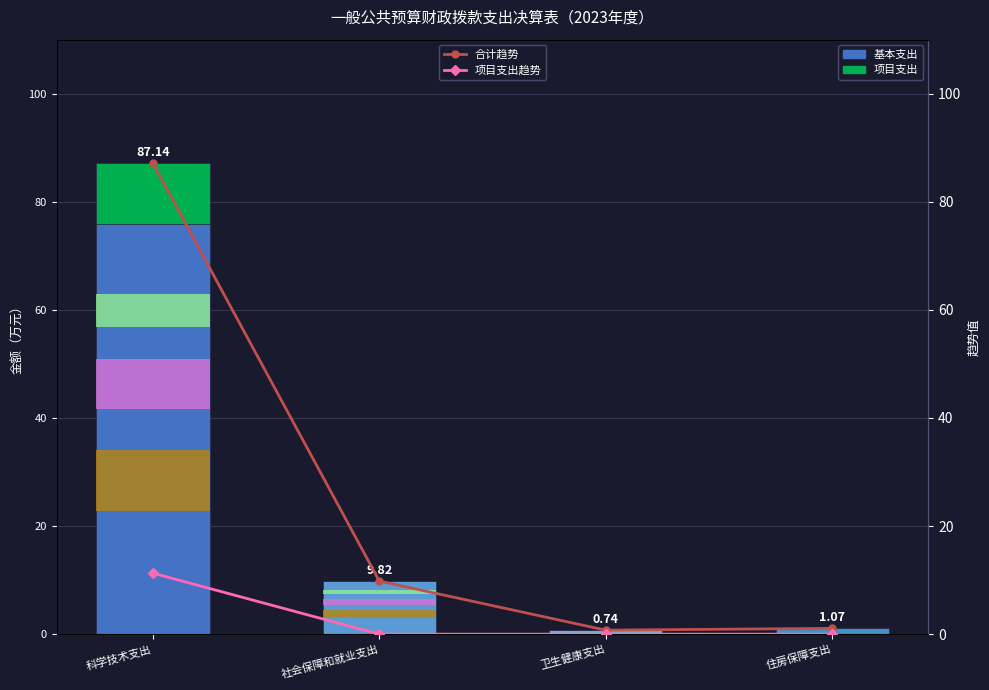

Which series has the largest total across all categories?

合计趋势